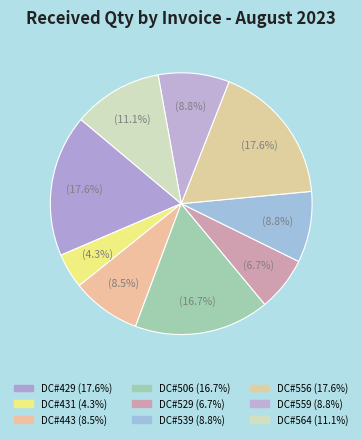

The DC#429 slice represents 26% of the pie. True or false?

False